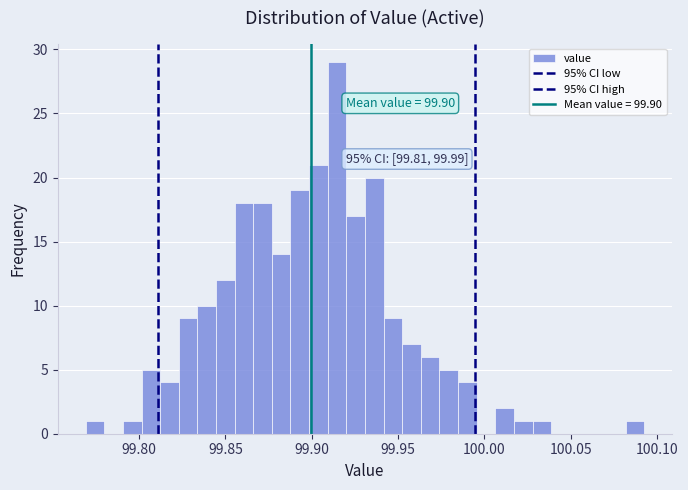

Read against the x-axis, roughly where is the centre of the tallest bar?

99.915